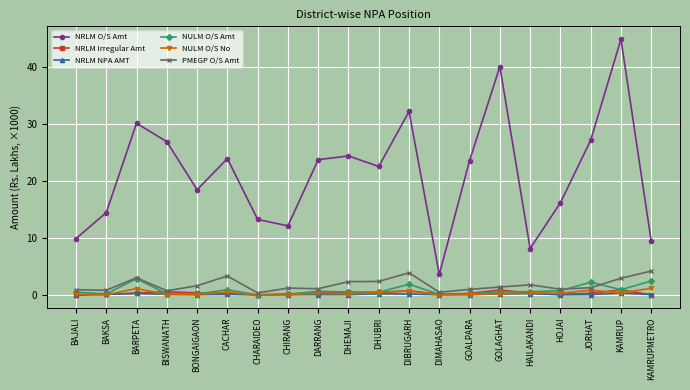

Which series has the largest total across all categories?

NRLM O/S Amt